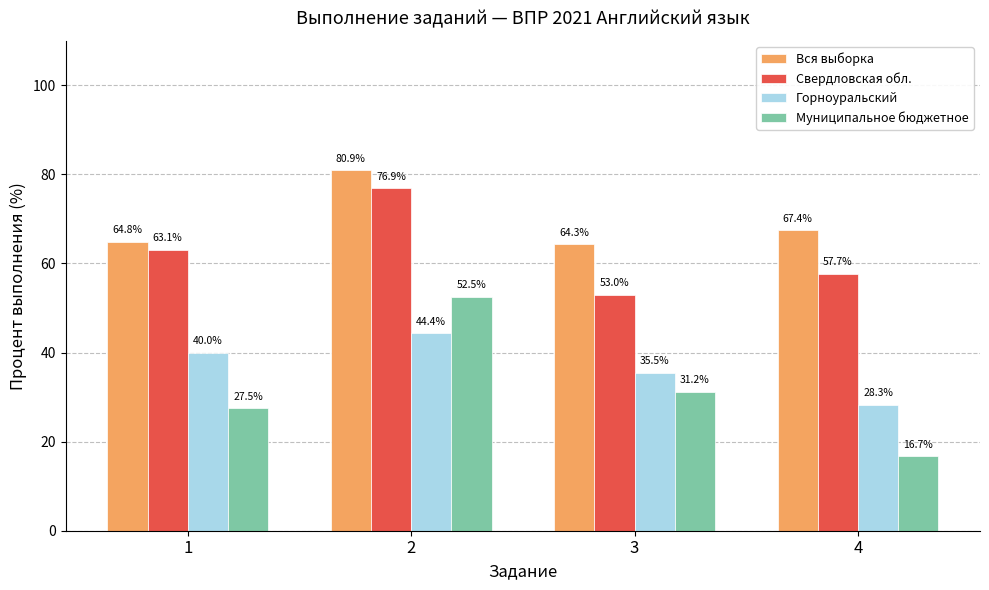

List the labels in order of Муниципальное бюджетное value, smallest first.

4, 1, 3, 2